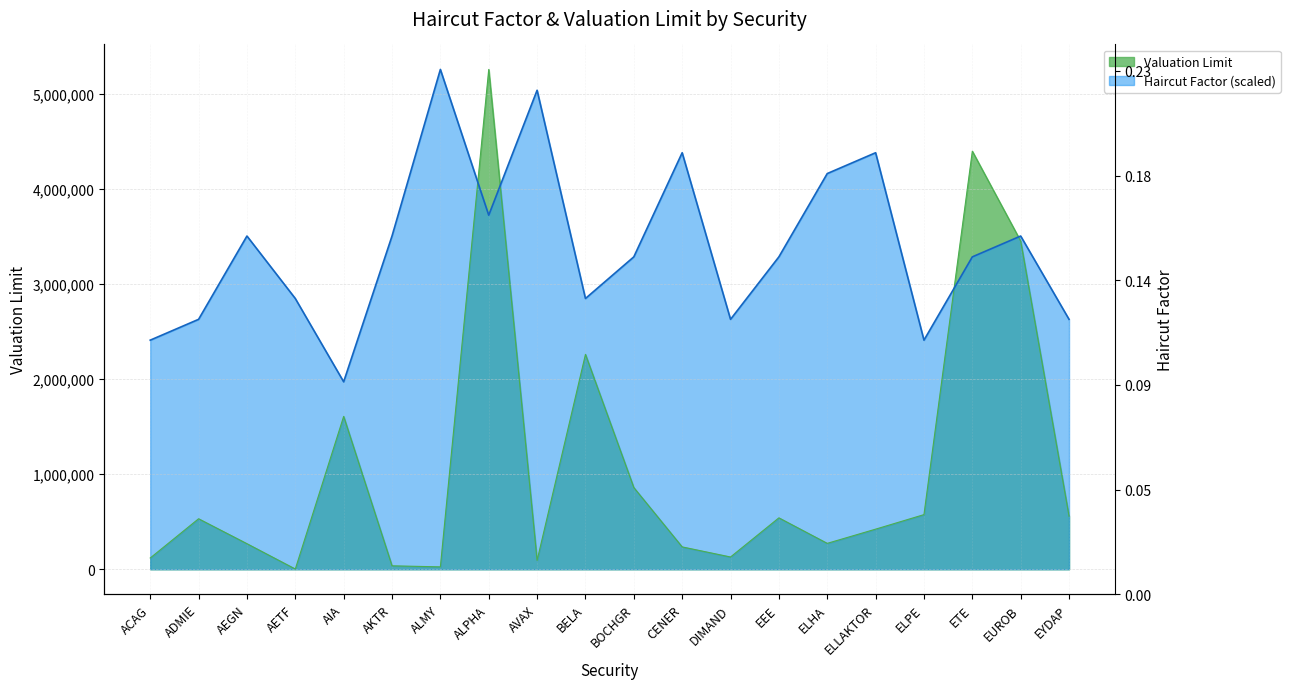

What is the label of the 4th point from the right?

ELPE